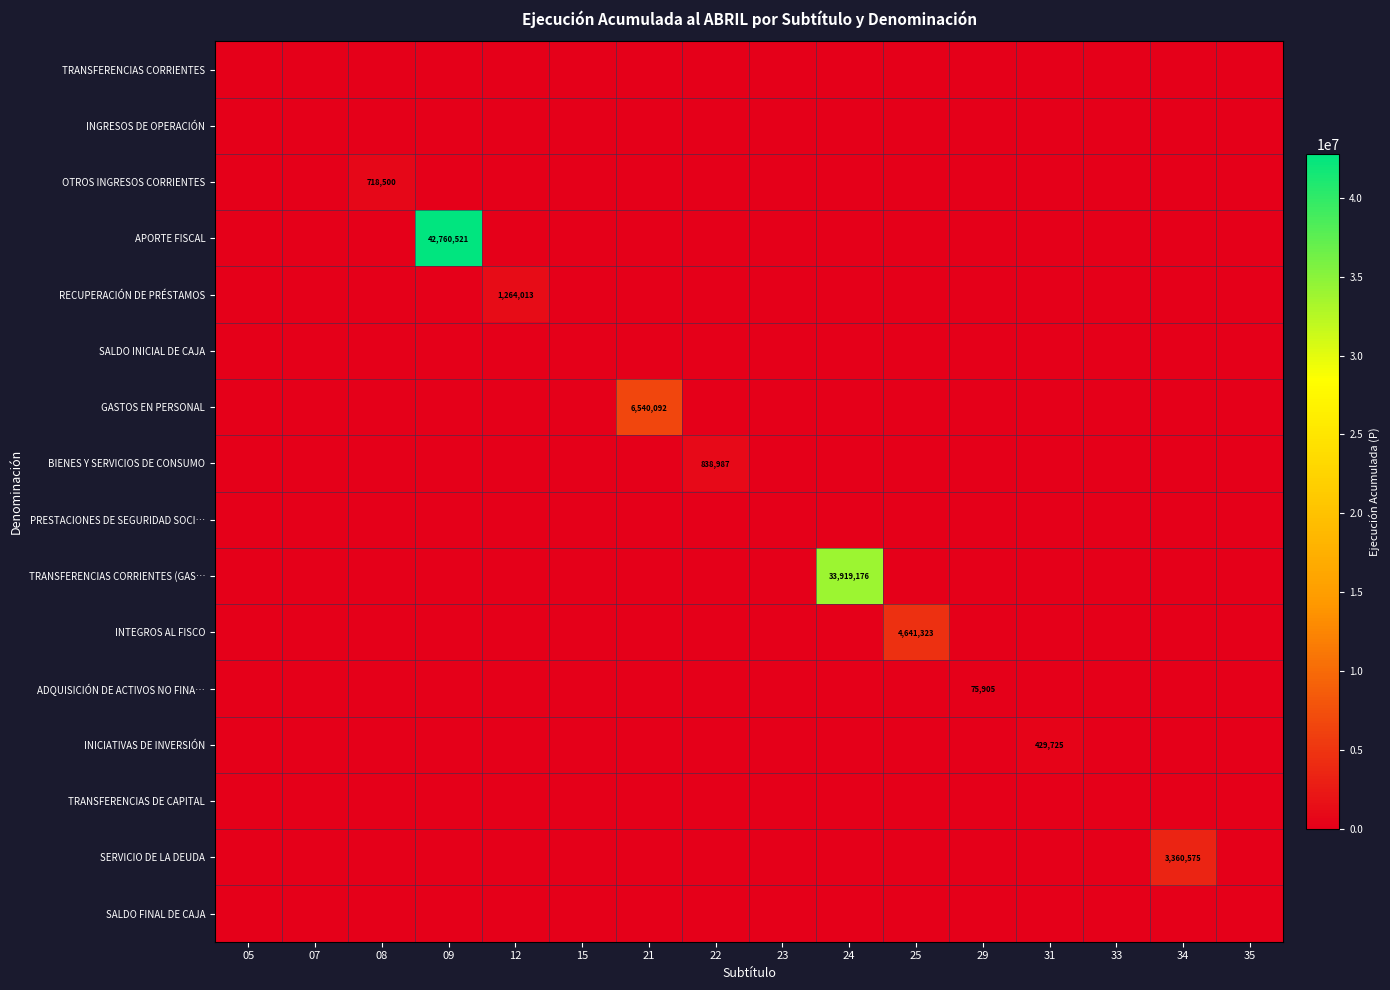

List the labels in order of SALDO INICIAL DE CAJA value, smallest first.

05, 07, 08, 09, 12, 15, 21, 22, 23, 24, 25, 29, 31, 33, 34, 35